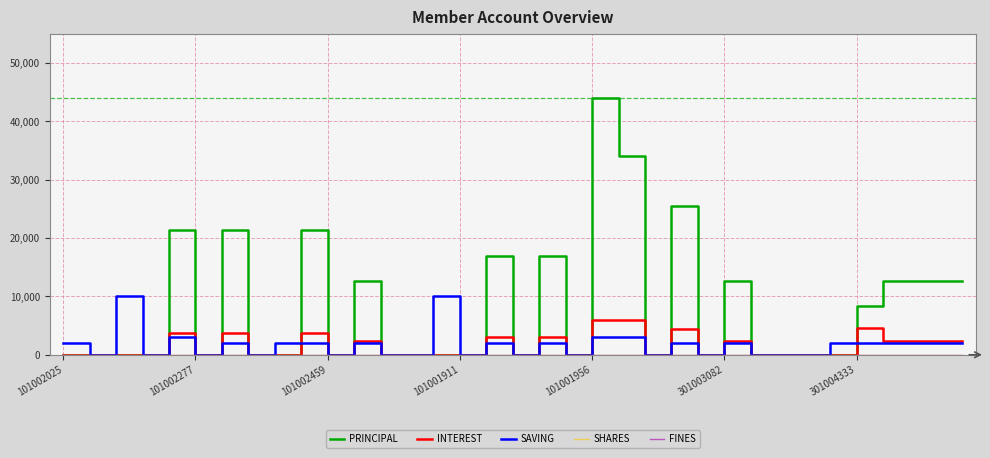

Reading left to right, transcribe all the data shown in this chart.

PRINCIPAL: 0	0	0	0	21300	0	21300	0	0	21300	0	12700	0	0	0	0	17000	0	17000	0	44000	34000	0	25500	0	12700	0	0	0	0	8400	12700	12700	12700	12700
INTEREST: 0	0	0	0	3700	0	3700	0	0	3700	0	2300	0	0	0	0	3000	0	3000	0	6000	6000	0	4500	0	2300	0	0	0	0	4600	2300	2300	2300	2300
SAVING: 2000	0	10000	0	3000	0	2000	0	2000	2000	0	2000	0	0	10000	0	2000	0	2000	0	3000	3000	0	2000	0	2000	0	0	0	2000	2000	2000	2000	2000	2000
SHARES: 0	0	0	0	0	0	0	0	0	0	0	0	0	0	0	0	0	0	0	0	0	0	0	0	0	0	0	0	0	0	0	0	0	0	0
FINES: 0	0	0	0	0	0	0	0	0	0	0	0	0	0	0	0	0	0	0	0	0	0	0	0	0	0	0	0	0	0	0	0	0	0	0